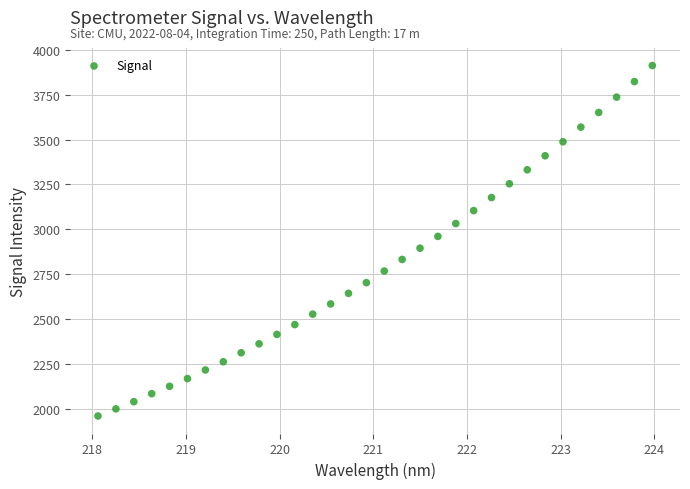

What is the range of X values (max minus min)?

5.9